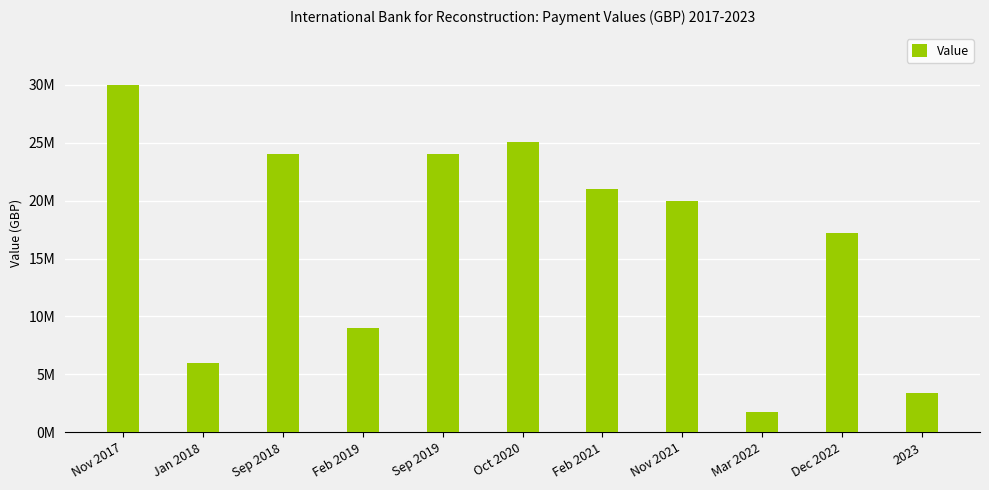

What is the smallest value displayed?

1700000